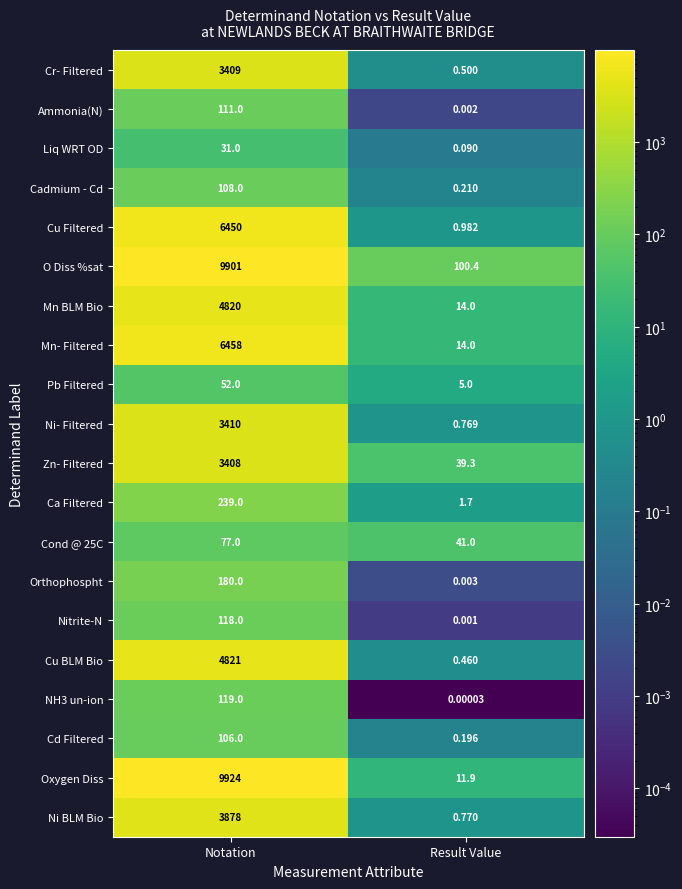

Between Notation and Result Value, which series saw the biggest shift?

Oxygen Diss